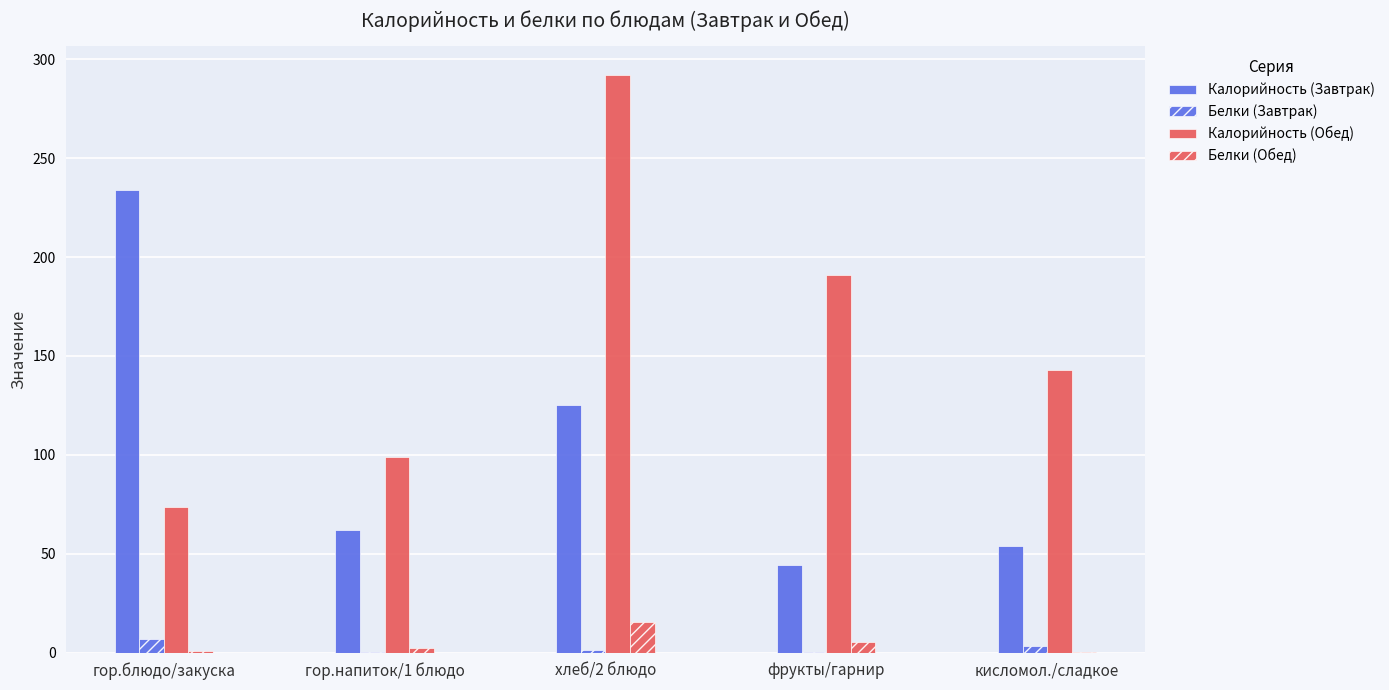

Does the chart contain stacked bars?

No